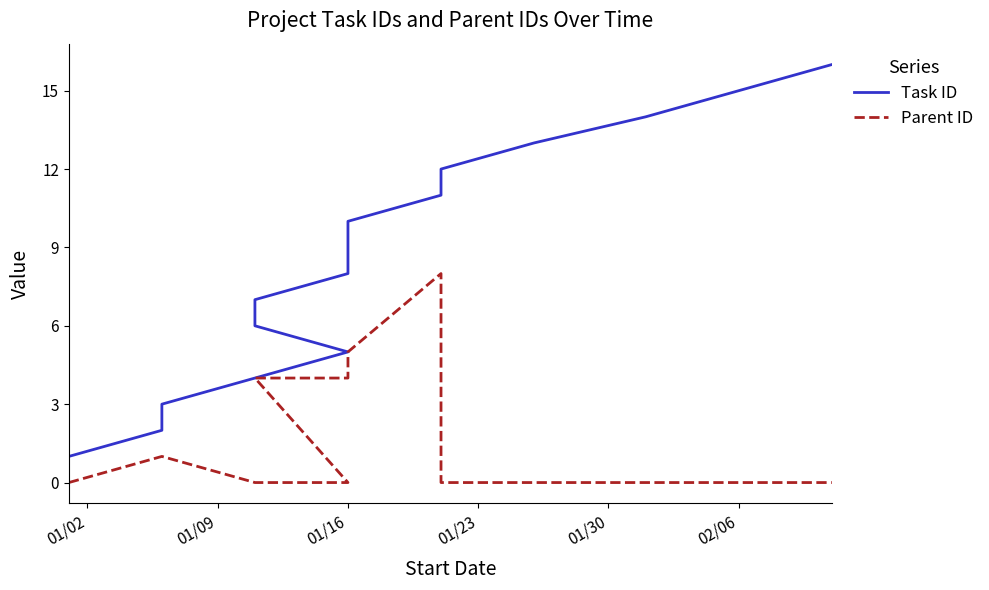

What is the sum of the Parent ID values at 01/02 and 01/16?

1